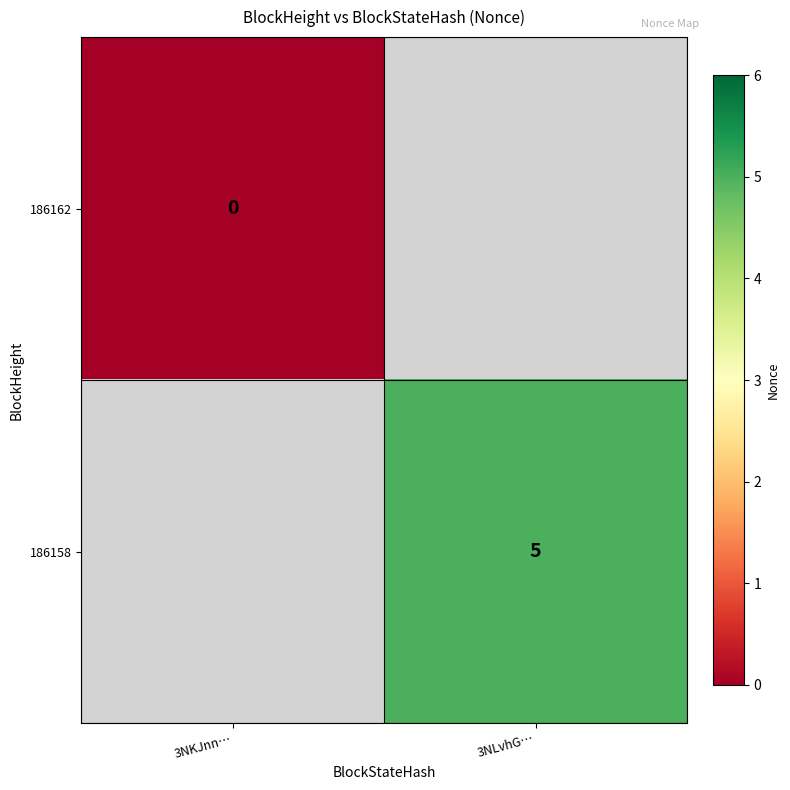

What is the greatest value displayed?

5.0